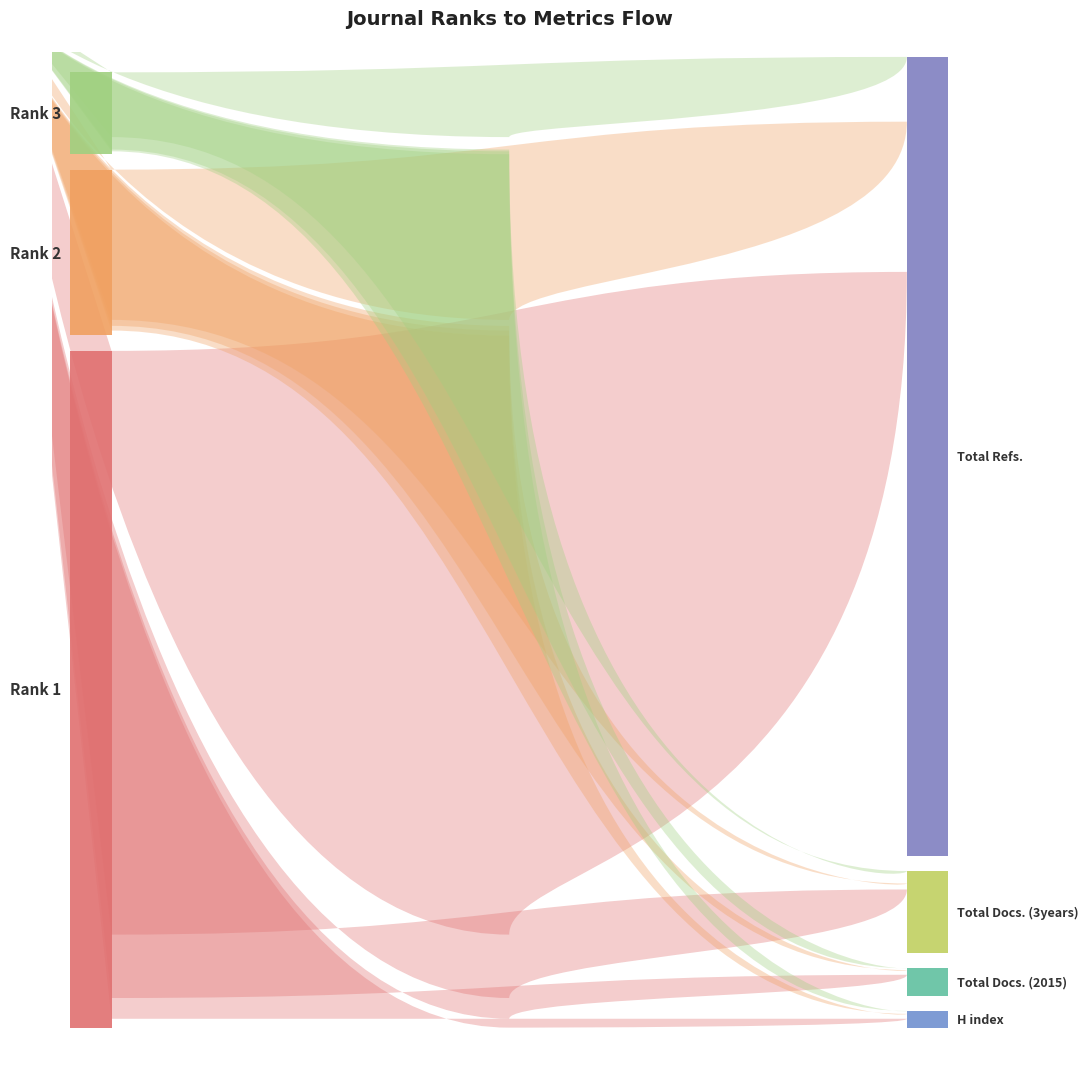

Reading left to right, list all the values displayed in this chart.

H index: 116	64	38
Total Docs. (2015): 271	62	23
Total Docs. (3years): 828	78	163
Total Refs.: 7624	1962	846